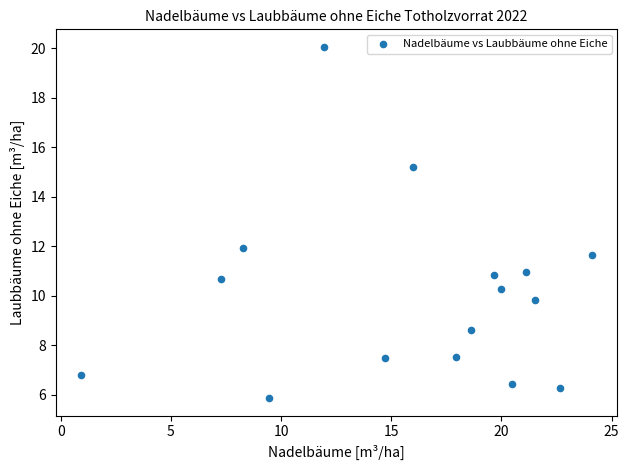

What is the range of Y values (max minus min)?

14.2